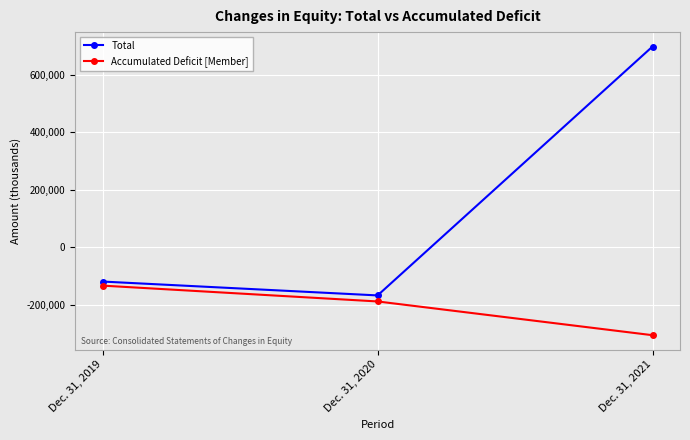

Reading right to left, list all the values displayed in this chart.

Total: 698448	-166708	-118529
Accumulated Deficit [Member]: -305011	-187691	-132686